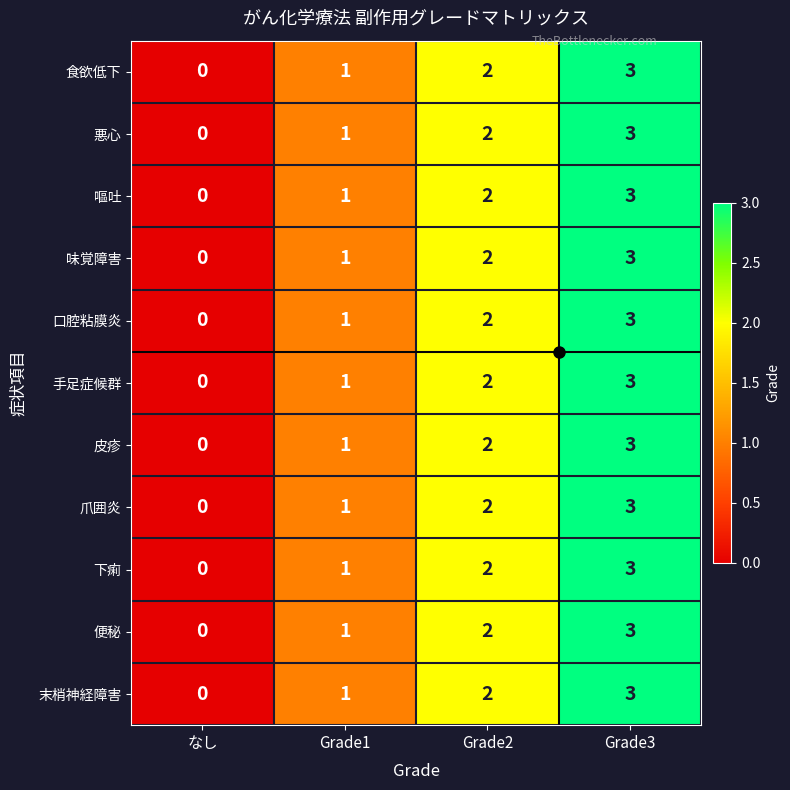

Is it true that 下痢 equals 2 at Grade2?

True